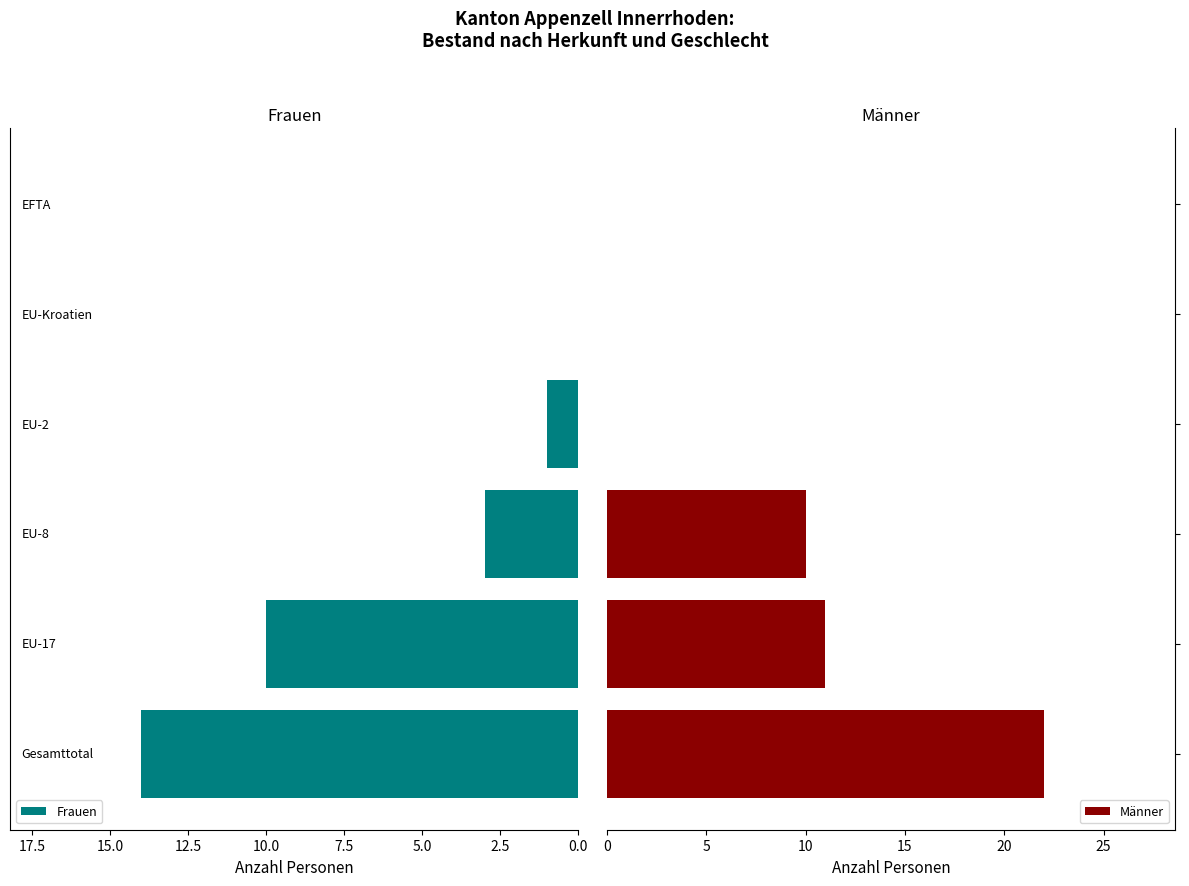

What is the maximum value for Männer?

22